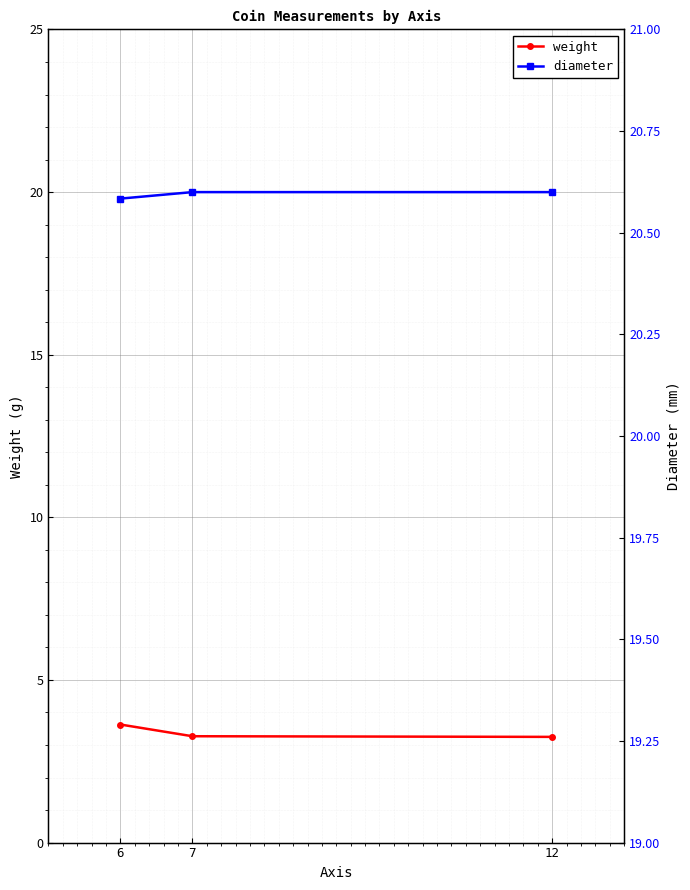

What is the difference between the highest and lowest values at 6?

16.2